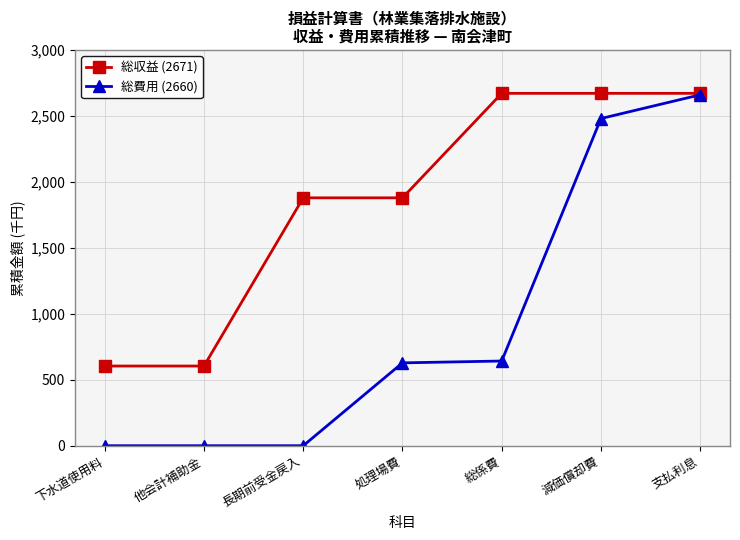

How many lines are shown in the chart?

2